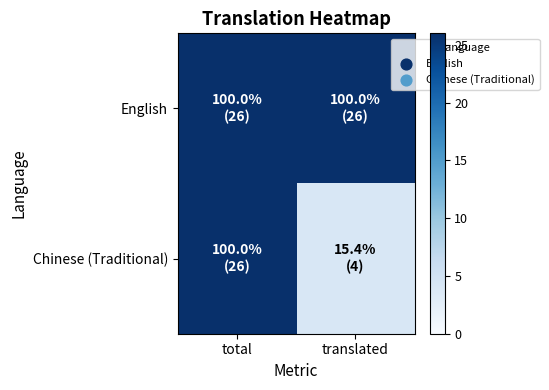

What is the total value across all series at translated?

30